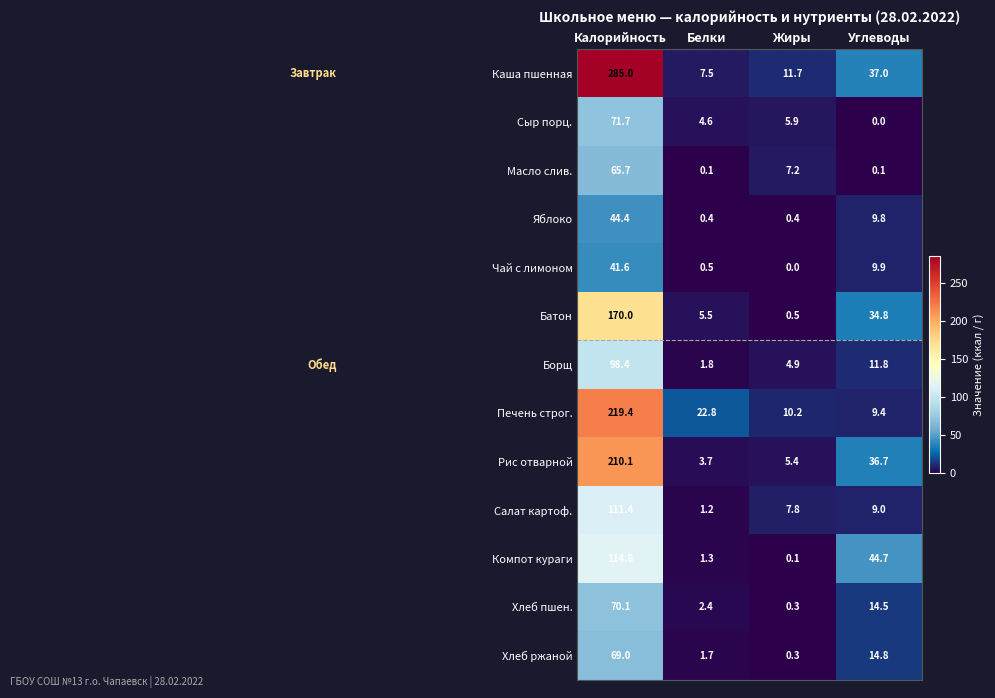

List the series in order of their peak value, highest first.

Каша пшенная, Печень строг., Рис отварной, Батон, Компот кураги, Салат картоф., Борщ, Сыр порц., Хлеб пшен., Хлеб ржаной, Масло слив., Яблоко, Чай с лимоном